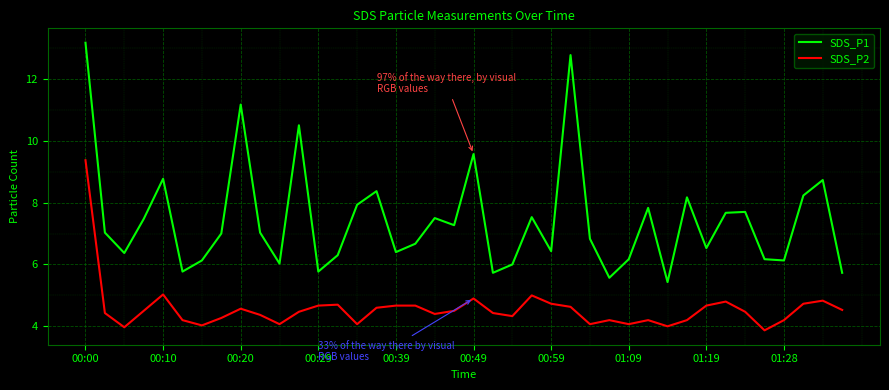

In SDS_P1, how many points are higher than both neighbors (excluding endpoints)?

12